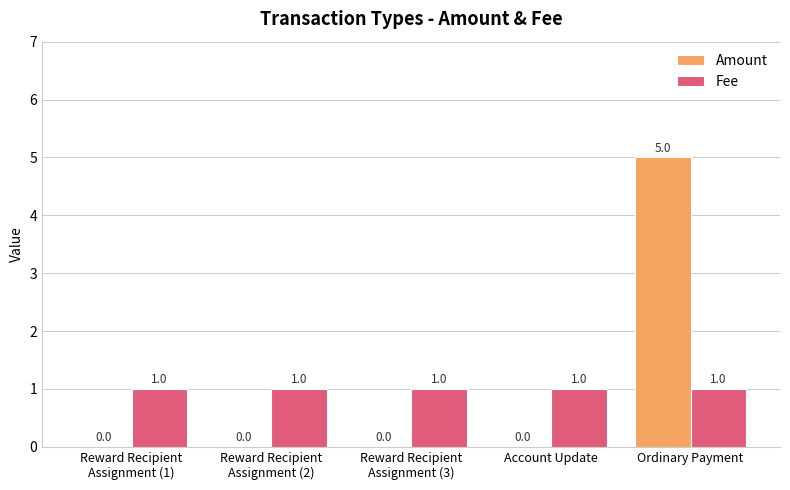

At which category is the sum across all series the highest?

Ordinary Payment